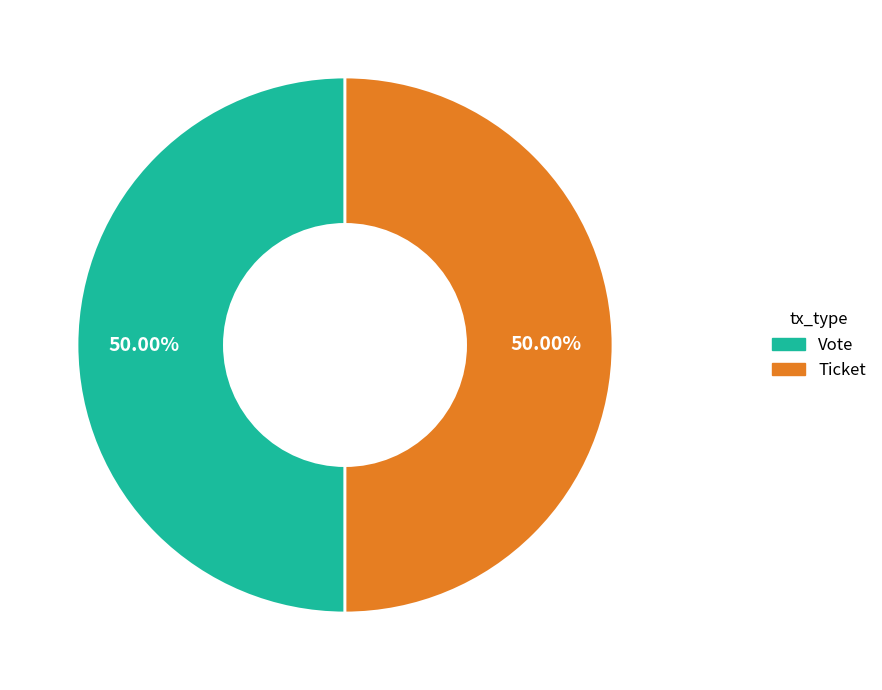

Combined, do Vote and Ticket account for over 50%?

Yes